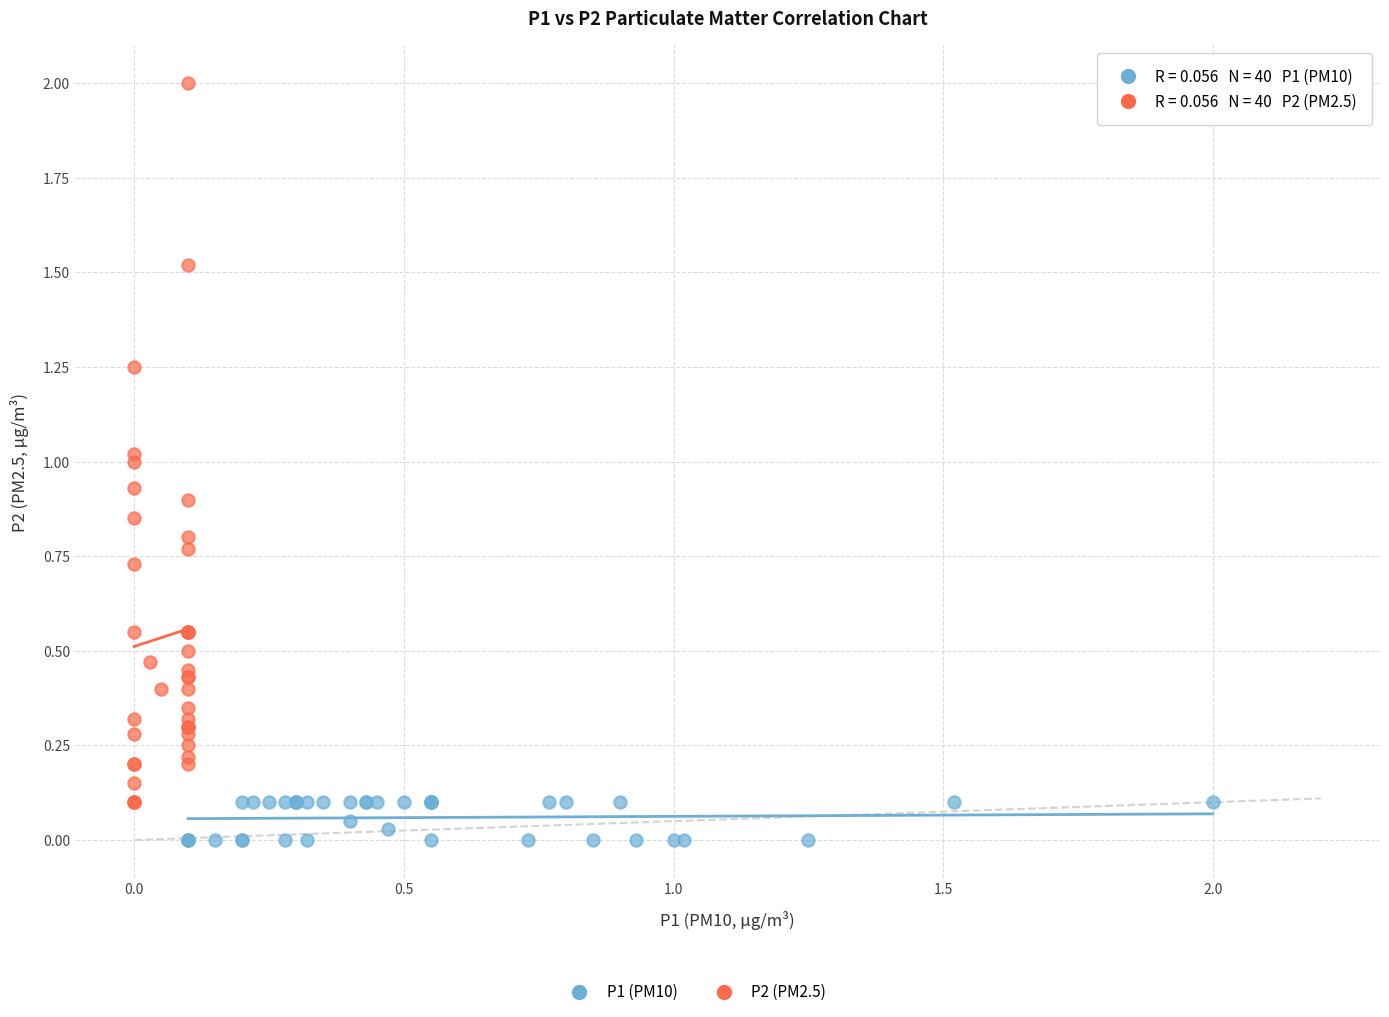

Which series reaches the maximum Y coordinate?

P2 (PM2.5)